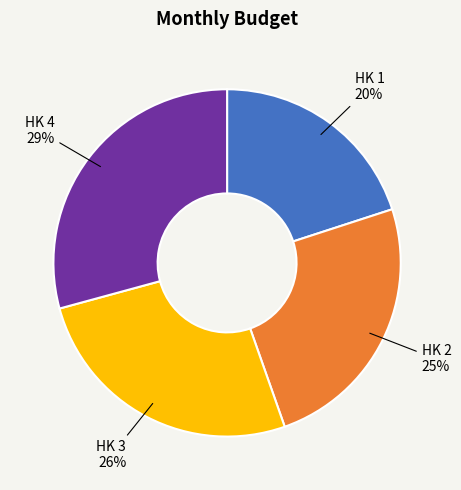

Is there a majority slice in this chart?

No